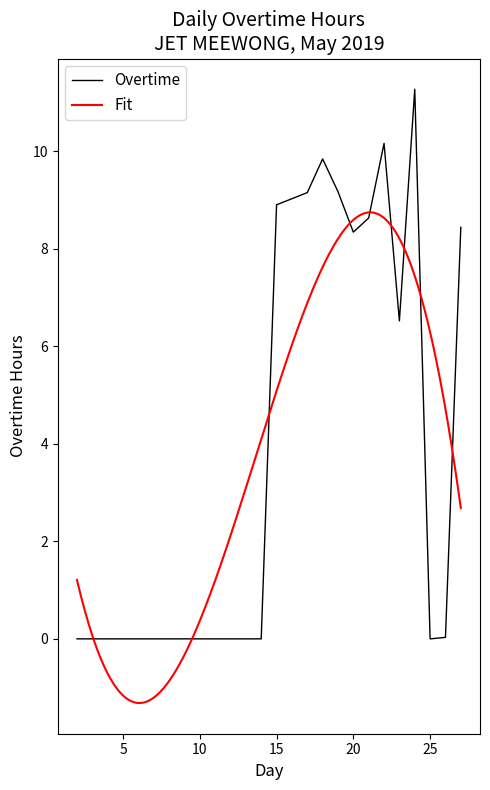

Does the chart have visible grid lines?

No